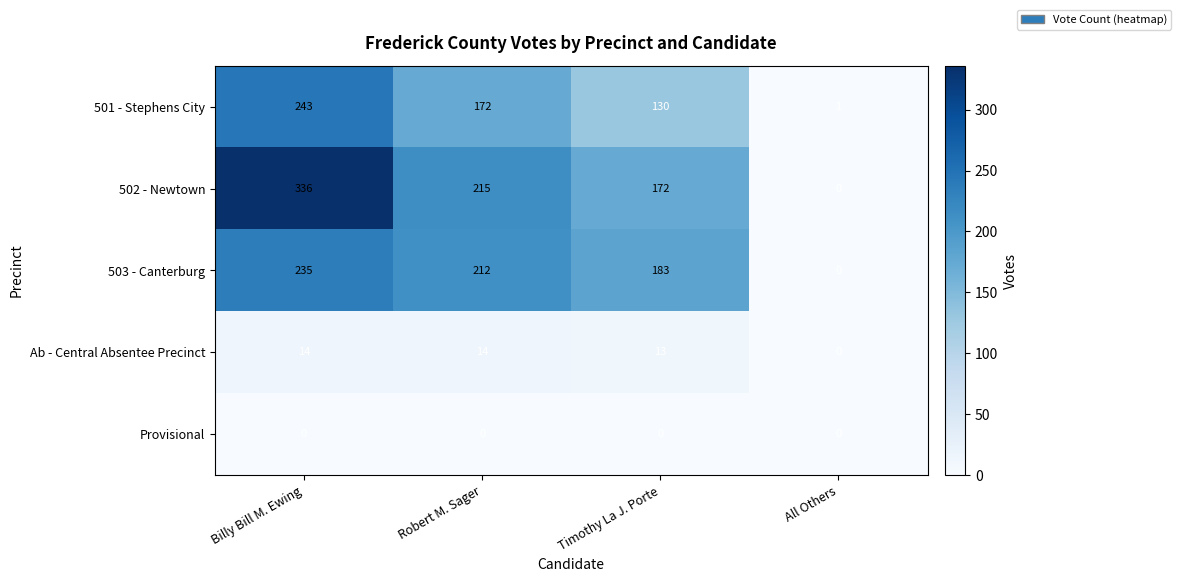

How many 501 - Stephens City values are between 130 and 243?

3